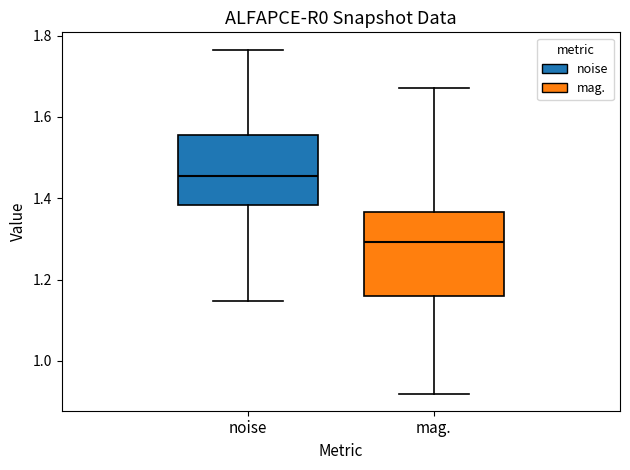

Reading left to right, transcribe this box plot: for each box, give where its median line is, the range the box spans, and where its two whiskers end, as read against the y-axis. The values are not printed on the chart, so give them approximately, as read against the axis.

noise: median 1.46, box 1.38 to 1.56, whiskers 1.14 to 1.76
mag.: median 1.30, box 1.16 to 1.36, whiskers 0.92 to 1.68